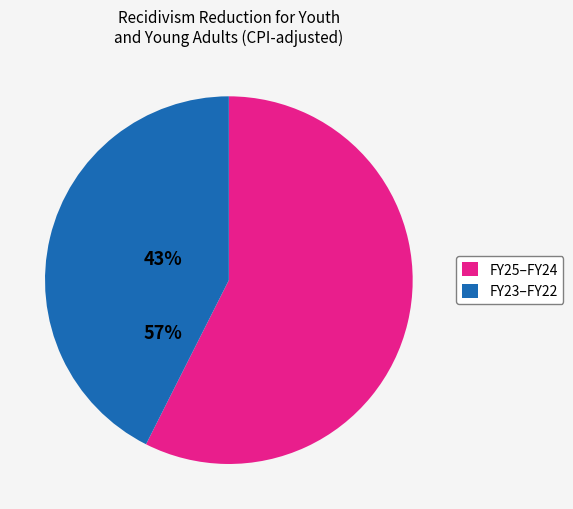

What is the ratio of the value at FY23–FY22 to the value at FY25–FY24?

0.7